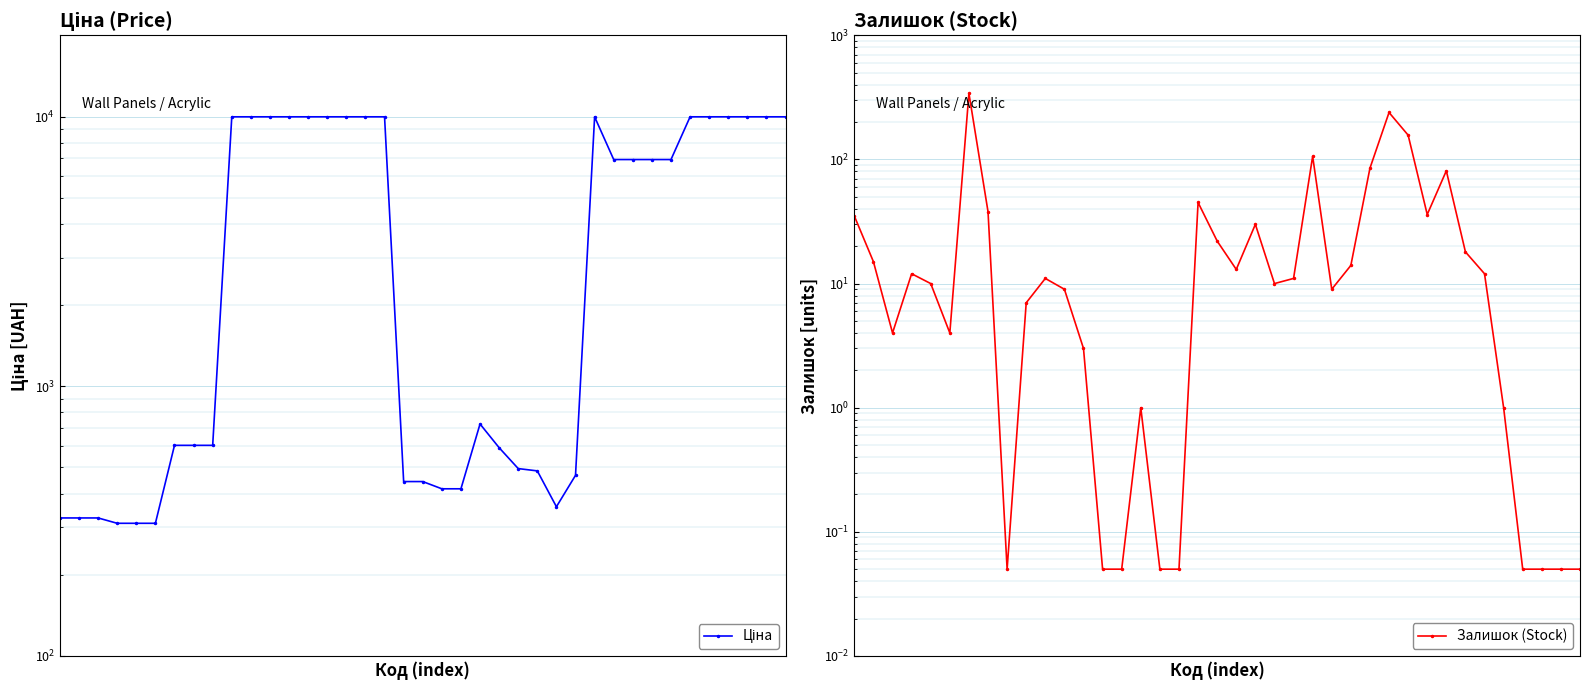

Does the chart display data point markers on the line(s)?

Yes